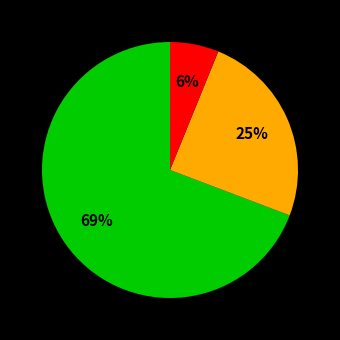

Is there any slice that represents more than half of the pie?

Yes